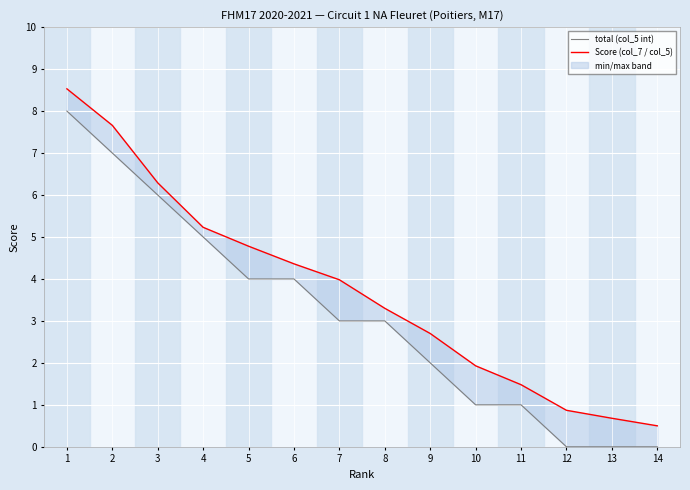

How many data points does each series have?

14